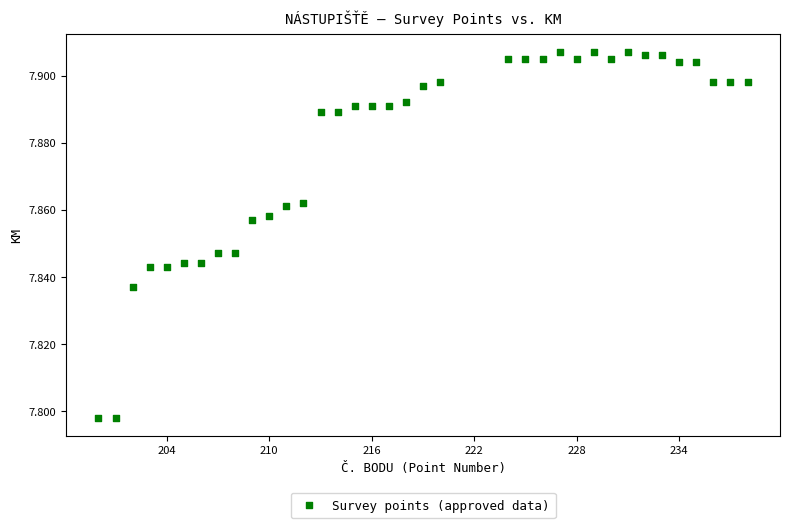

What is the range of X values (max minus min)?

38.0